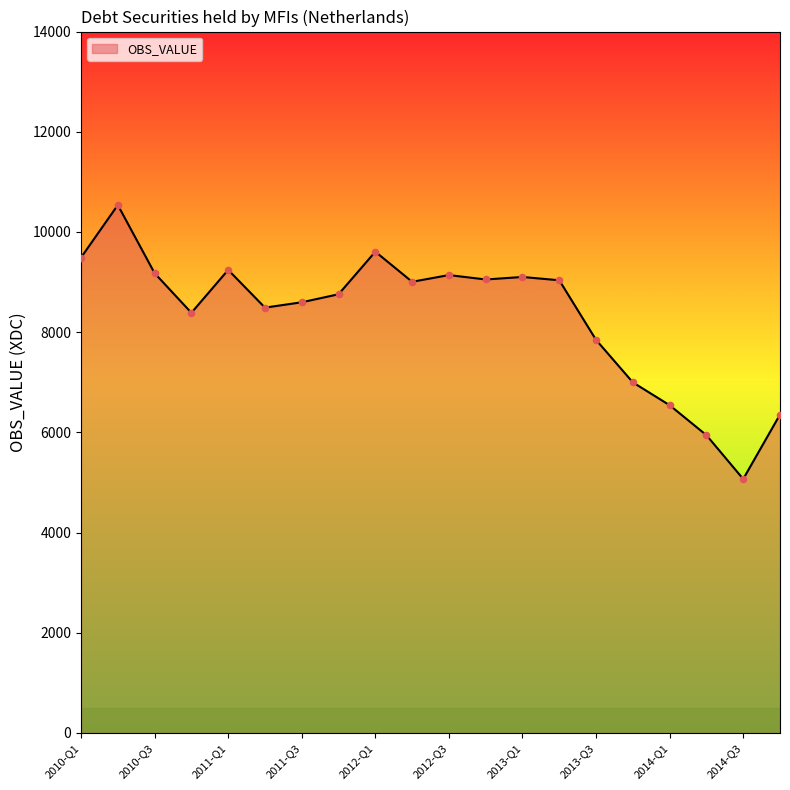

What is the minimum value shown in the chart?

5068